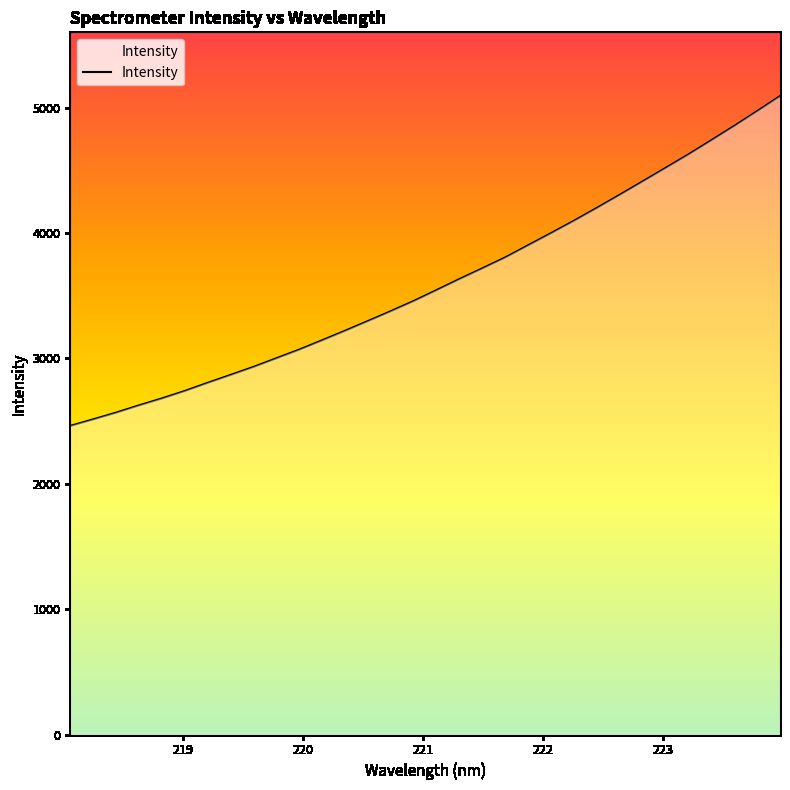

What is the difference between the maximum and minimum values?

2630.2